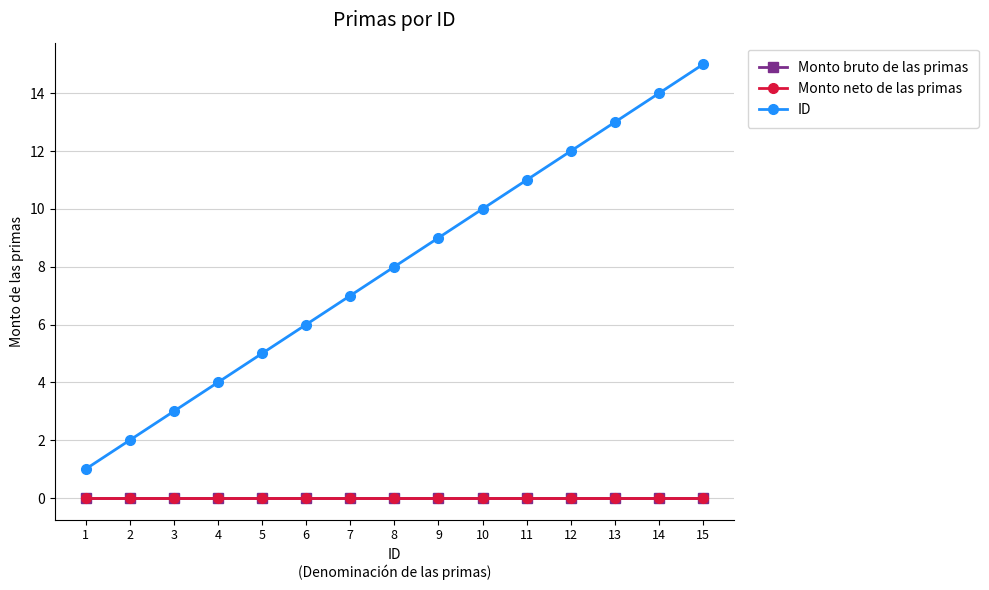

How many lines are shown in the chart?

3